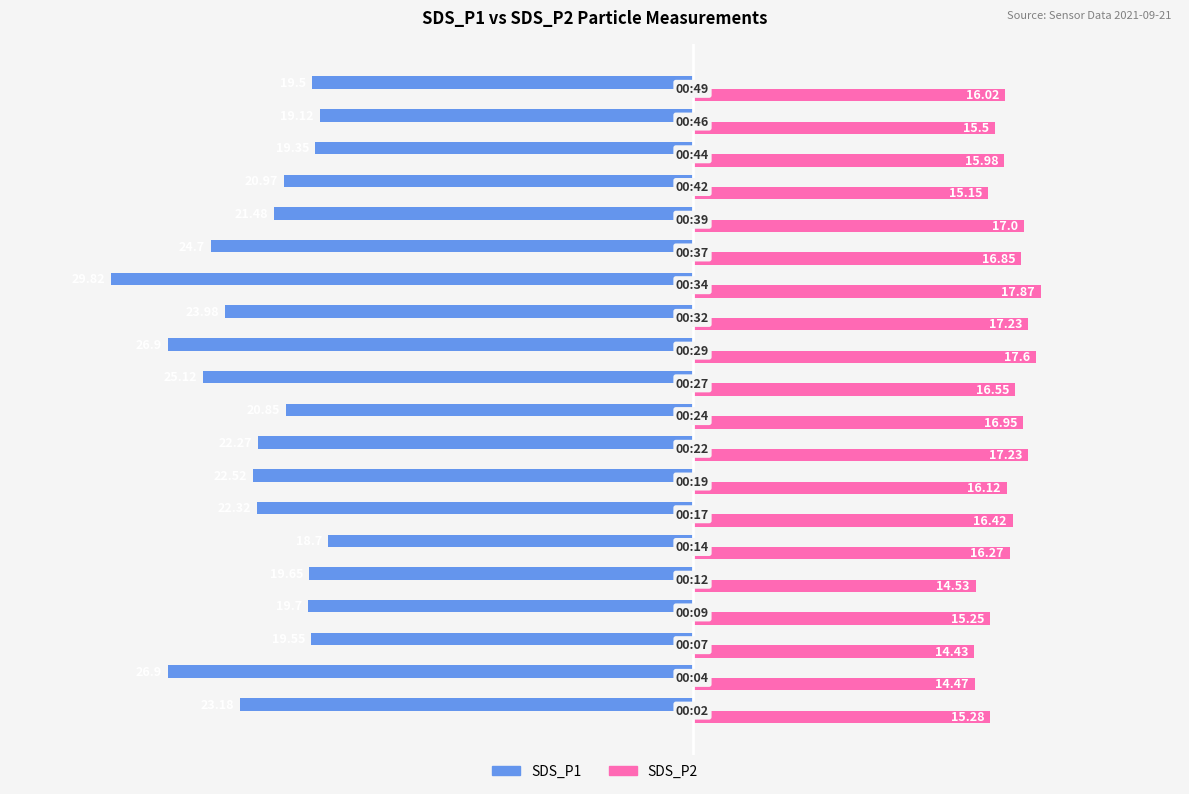

Rank the series by their average value, from highest to lowest.

SDS_P2, SDS_P1